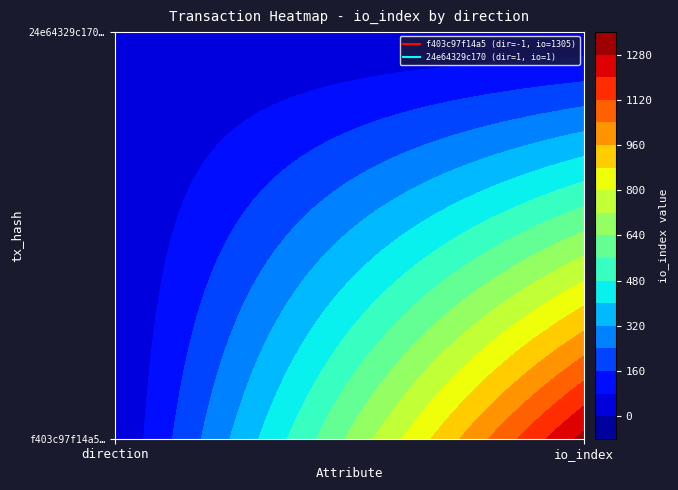

How many distinct data groups are displayed?

2